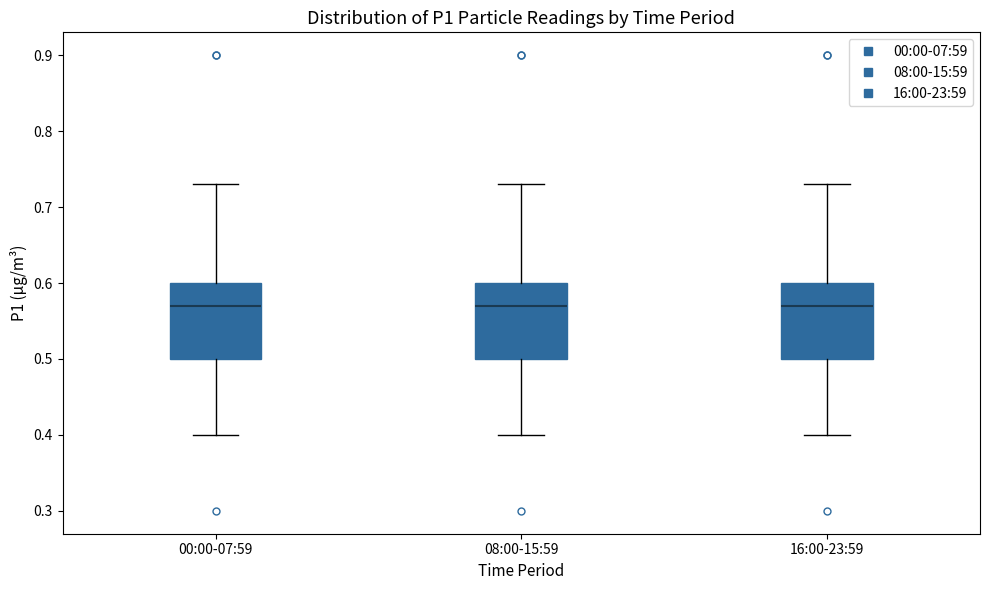

Reading left to right, read every box against the y-axis: the position of its median line, the range the box covers, and the ends of its whiskers. The values are not printed on the chart, so give them approximately, as read against the axis.

00:00-07:59: median 0.57, box 0.50 to 0.60, whiskers 0.40 to 0.73
08:00-15:59: median 0.57, box 0.50 to 0.60, whiskers 0.40 to 0.73
16:00-23:59: median 0.57, box 0.50 to 0.60, whiskers 0.40 to 0.73